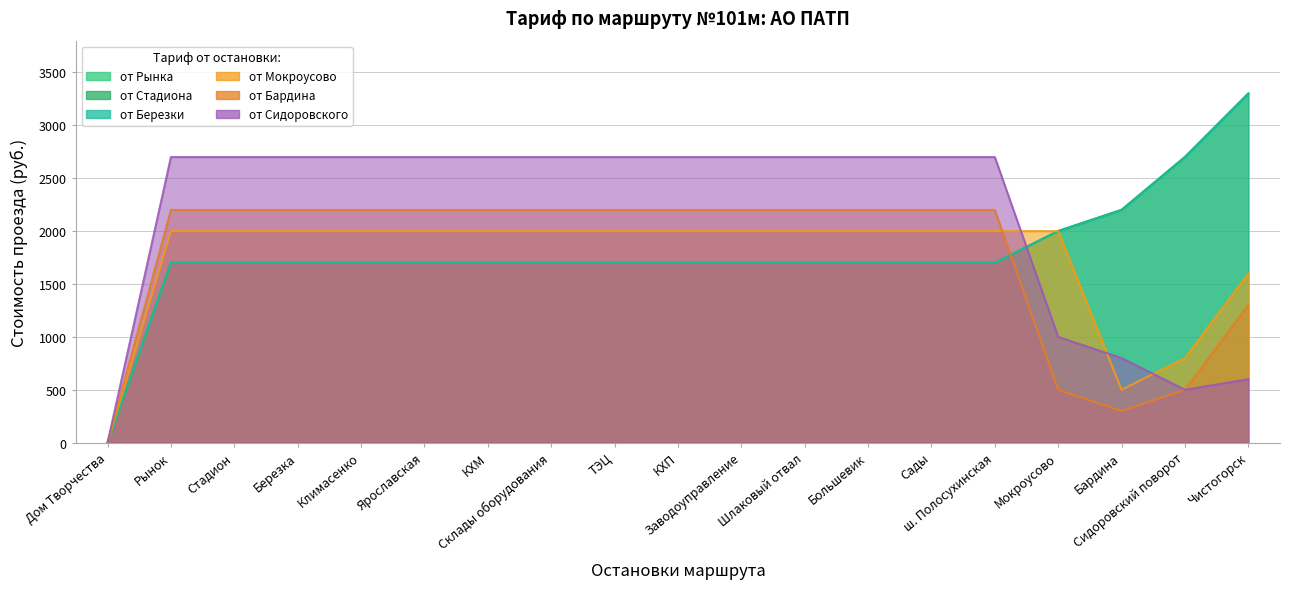

True or false: от Мокроусово and от Сидоровского cross at least once.

True